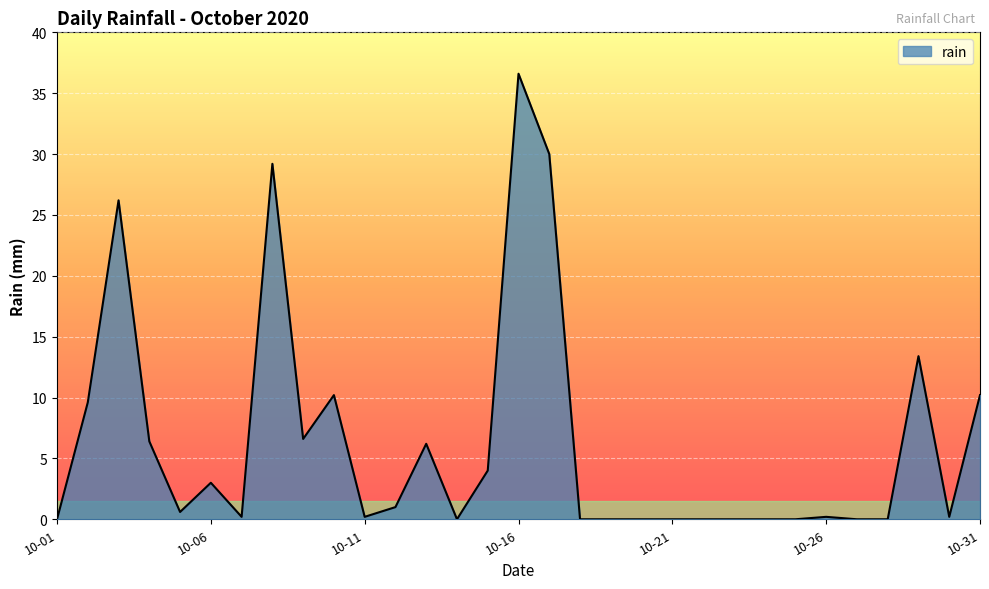

What is the greatest value displayed?

36.6